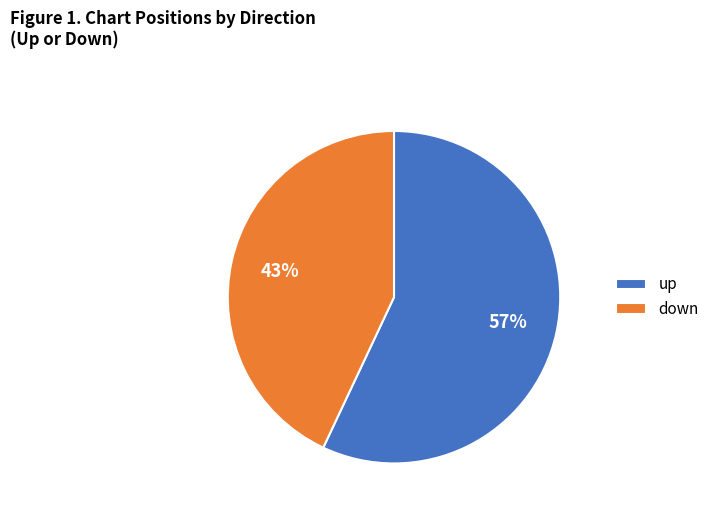

How many segments does this pie chart have?

2